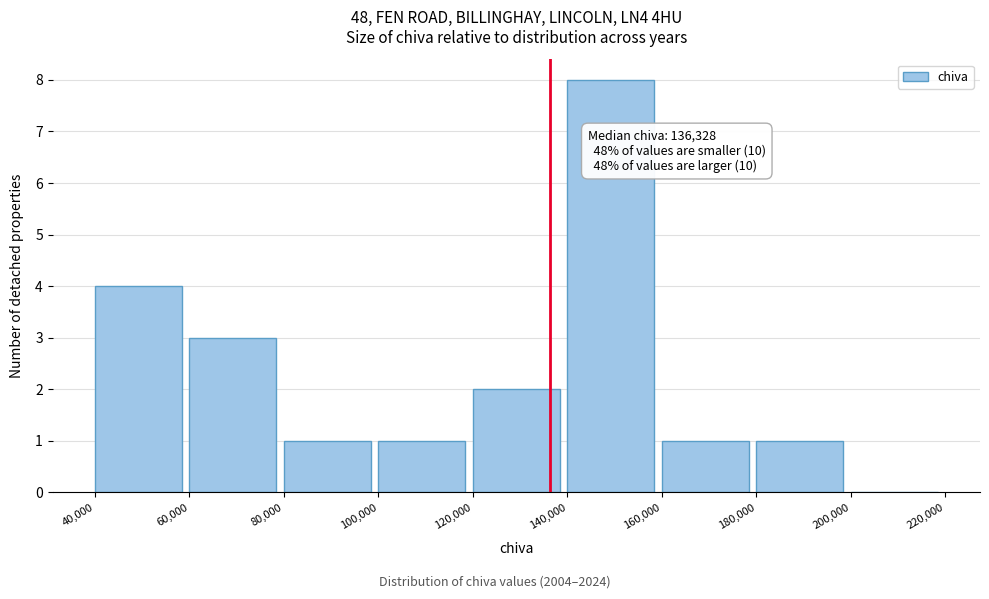

Which range on the x-axis has the tallest bar?

140,000 to 160,000